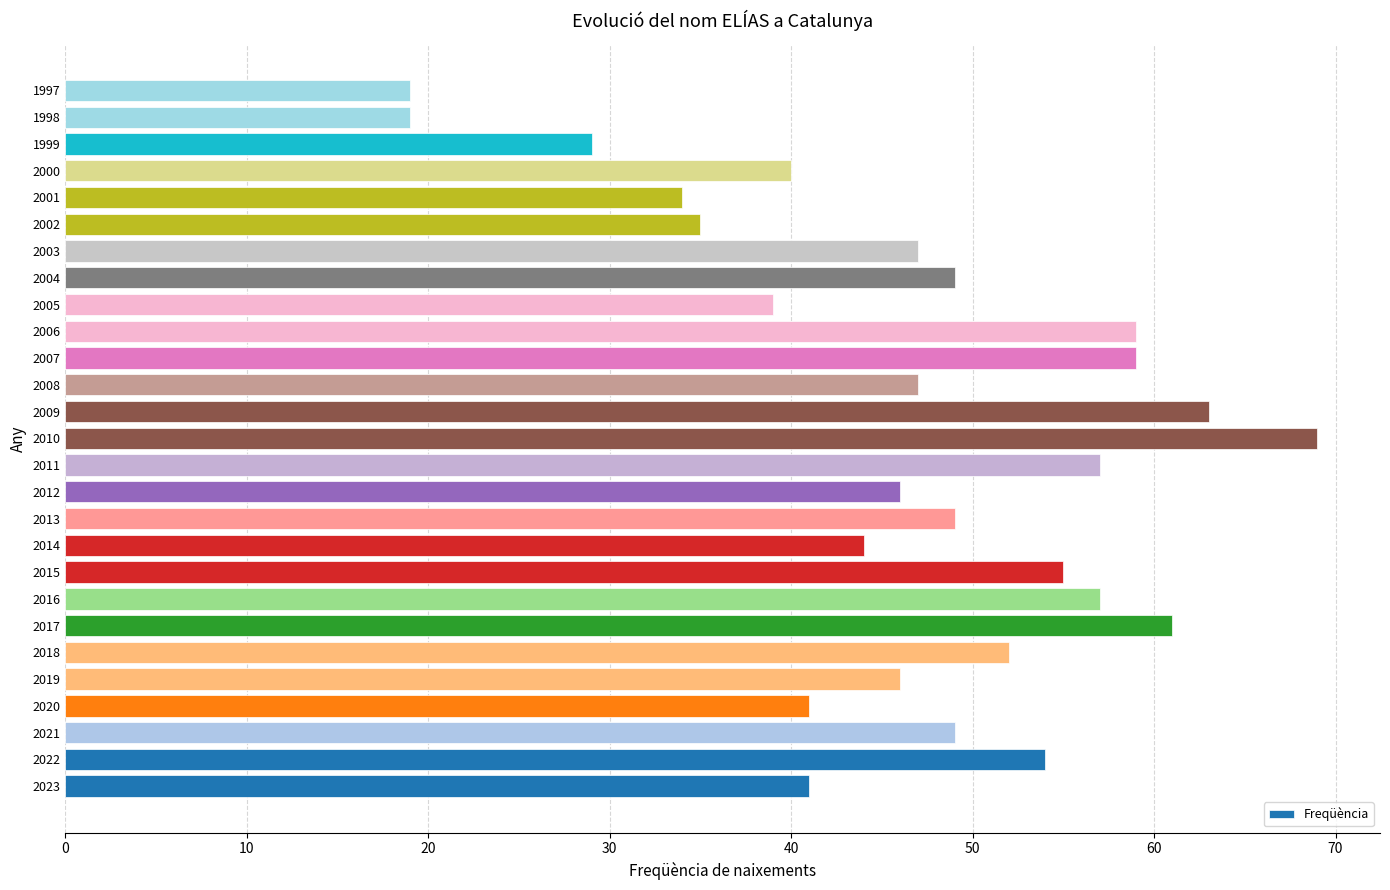

The chart shows a value of 5 at 1998. True or false?

False